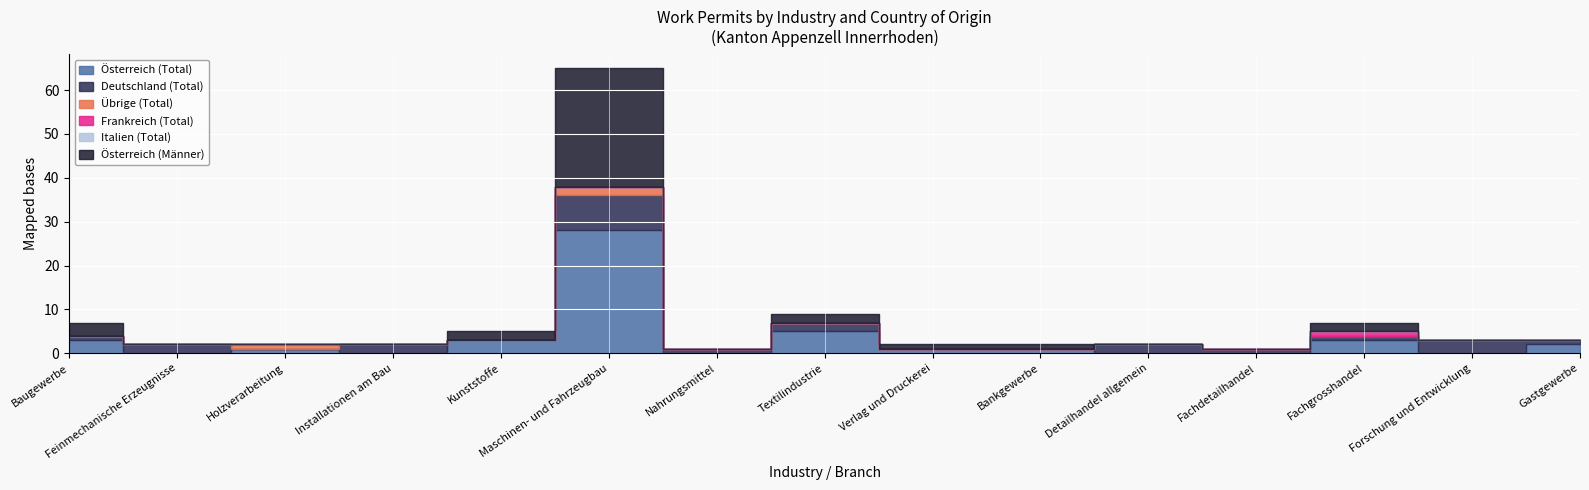

Reading right to left, extract all data points from this chart.

Österreich (Total): Gastgewerbe=2	Forschung und Entwicklung=0	Fachgrosshandel=3	Fachdetailhandel=0	Detailhandel allgemein=0	Bankgewerbe=1	Verlag und Druckerei=1	Textilindustrie=5	Nahrungsmittel=0	Maschinen- und Fahrzeugbau=28	Kunststoffe=3	Installationen am Bau=0	Holzverarbeitung=1	Feinmechanische Erzeugnisse=0	Baugewerbe=3
Deutschland (Total): Gastgewerbe=1	Forschung und Entwicklung=3	Fachgrosshandel=1	Fachdetailhandel=1	Detailhandel allgemein=2	Bankgewerbe=0	Verlag und Druckerei=0	Textilindustrie=2	Nahrungsmittel=1	Maschinen- und Fahrzeugbau=8	Kunststoffe=0	Installationen am Bau=2	Holzverarbeitung=0	Feinmechanische Erzeugnisse=2	Baugewerbe=1
Übrige (Total): Gastgewerbe=0	Forschung und Entwicklung=0	Fachgrosshandel=0	Fachdetailhandel=0	Detailhandel allgemein=0	Bankgewerbe=0	Verlag und Druckerei=0	Textilindustrie=0	Nahrungsmittel=0	Maschinen- und Fahrzeugbau=2	Kunststoffe=0	Installationen am Bau=0	Holzverarbeitung=1	Feinmechanische Erzeugnisse=0	Baugewerbe=0
Frankreich (Total): Gastgewerbe=0	Forschung und Entwicklung=0	Fachgrosshandel=1	Fachdetailhandel=0	Detailhandel allgemein=0	Bankgewerbe=0	Verlag und Druckerei=0	Textilindustrie=0	Nahrungsmittel=0	Maschinen- und Fahrzeugbau=0	Kunststoffe=0	Installationen am Bau=0	Holzverarbeitung=0	Feinmechanische Erzeugnisse=0	Baugewerbe=0
Italien (Total): Gastgewerbe=0	Forschung und Entwicklung=0	Fachgrosshandel=0	Fachdetailhandel=0	Detailhandel allgemein=0	Bankgewerbe=0	Verlag und Druckerei=0	Textilindustrie=0	Nahrungsmittel=0	Maschinen- und Fahrzeugbau=0	Kunststoffe=0	Installationen am Bau=0	Holzverarbeitung=0	Feinmechanische Erzeugnisse=0	Baugewerbe=0
Österreich (Männer): Gastgewerbe=0	Forschung und Entwicklung=0	Fachgrosshandel=2	Fachdetailhandel=0	Detailhandel allgemein=0	Bankgewerbe=1	Verlag und Druckerei=1	Textilindustrie=2	Nahrungsmittel=0	Maschinen- und Fahrzeugbau=27	Kunststoffe=2	Installationen am Bau=0	Holzverarbeitung=0	Feinmechanische Erzeugnisse=0	Baugewerbe=3